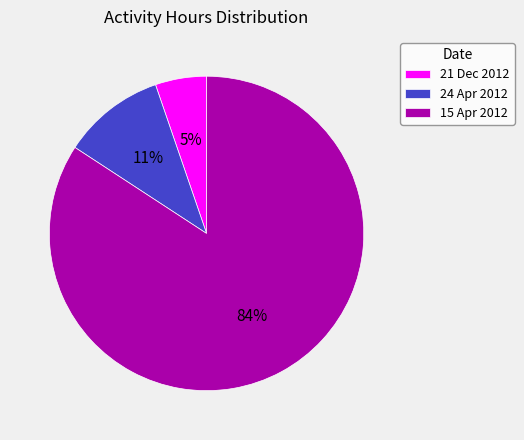

How many segments does this pie chart have?

3